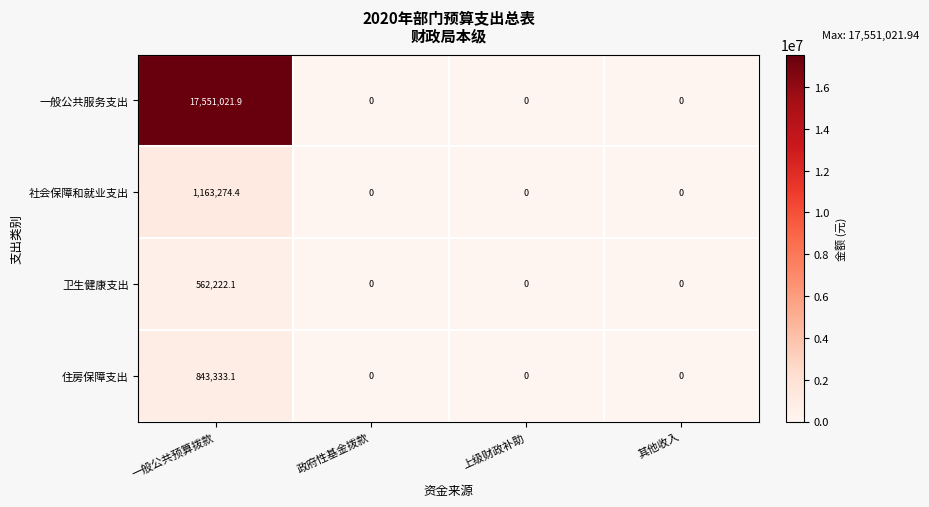

Reading left to right, transcribe all the data shown in this chart.

一般公共服务支出: 一般公共预算拨款=17551021.9	政府性基金拨款=0.0	上级财政补助=0.0	其他收入=0.0
社会保障和就业支出: 一般公共预算拨款=1163274.4	政府性基金拨款=0.0	上级财政补助=0.0	其他收入=0.0
卫生健康支出: 一般公共预算拨款=562222.1	政府性基金拨款=0.0	上级财政补助=0.0	其他收入=0.0
住房保障支出: 一般公共预算拨款=843333.1	政府性基金拨款=0.0	上级财政补助=0.0	其他收入=0.0